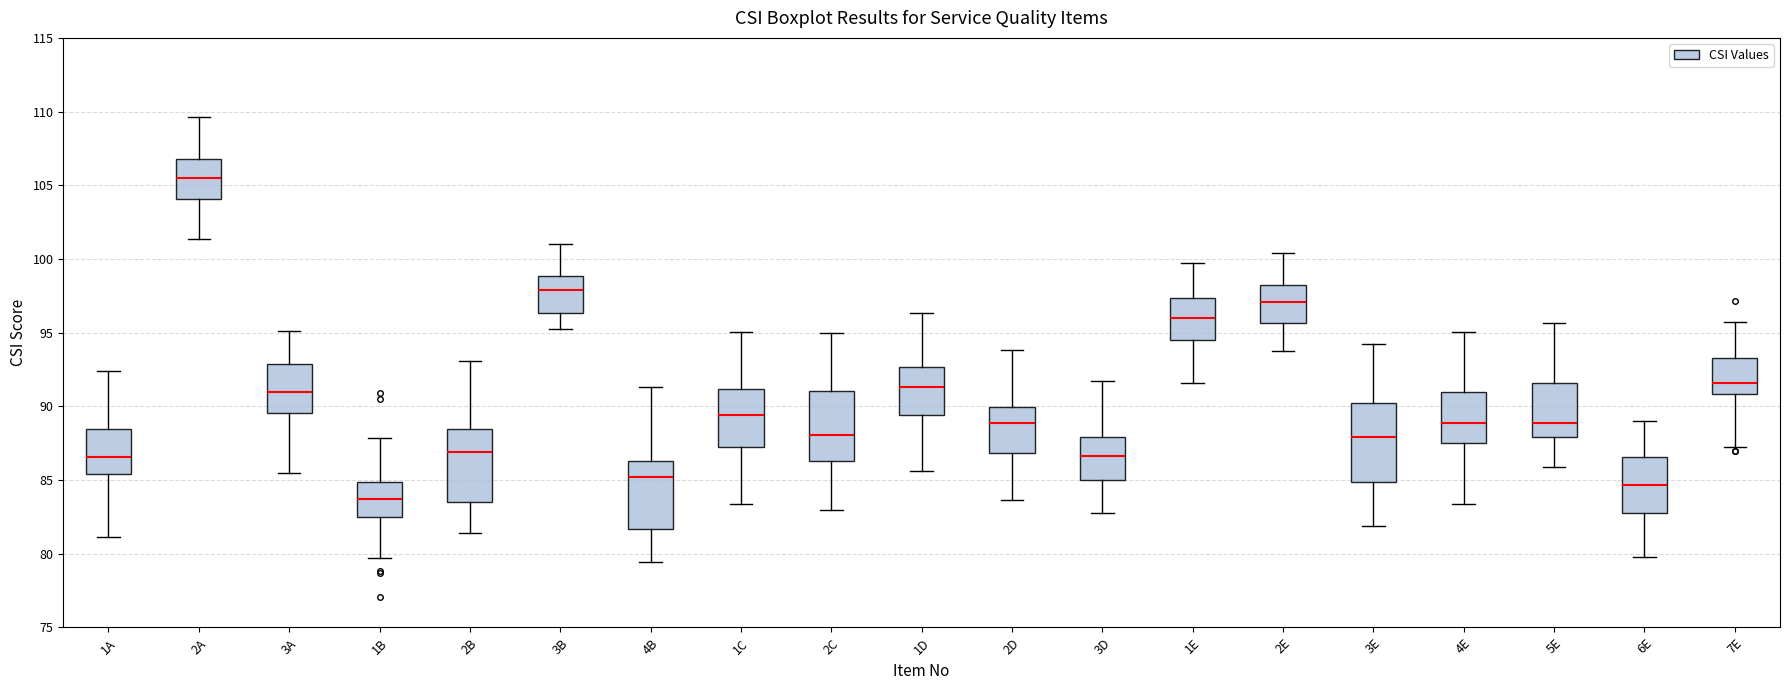

Reading left to right, transcribe this box plot: for each box, give where its median line is, the range the box spans, and where its two whiskers end, as read against the y-axis. The values are not printed on the chart, so give them approximately, as read against the axis.

1A: median 86.5, box 85.5 to 88.5, whiskers 81.0 to 92.5
2A: median 105.5, box 104.0 to 107.0, whiskers 101.5 to 109.5
3A: median 91.0, box 89.5 to 93.0, whiskers 85.5 to 95.0
1B: median 83.5, box 82.5 to 85.0, whiskers 79.5 to 88.0
2B: median 87.0, box 83.5 to 88.5, whiskers 81.5 to 93.0
3B: median 98.0, box 96.5 to 99.0, whiskers 95.5 to 101.0
4B: median 85.0, box 81.5 to 86.5, whiskers 79.5 to 91.5
1C: median 89.5, box 87.5 to 91.0, whiskers 83.5 to 95.0
2C: median 88.0, box 86.5 to 91.0, whiskers 83.0 to 95.0
1D: median 91.5, box 89.5 to 92.5, whiskers 85.5 to 96.5
2D: median 89.0, box 87.0 to 90.0, whiskers 83.5 to 94.0
3D: median 86.5, box 85.0 to 88.0, whiskers 82.5 to 91.5
1E: median 96.0, box 94.5 to 97.5, whiskers 91.5 to 99.5
2E: median 97.0, box 95.5 to 98.5, whiskers 94.0 to 100.5
3E: median 88.0, box 85.0 to 90.5, whiskers 82.0 to 94.0
4E: median 89.0, box 87.5 to 91.0, whiskers 83.5 to 95.0
5E: median 89.0, box 88.0 to 91.5, whiskers 86.0 to 95.5
6E: median 84.5, box 83.0 to 86.5, whiskers 80.0 to 89.0
7E: median 91.5, box 91.0 to 93.5, whiskers 87.5 to 95.5